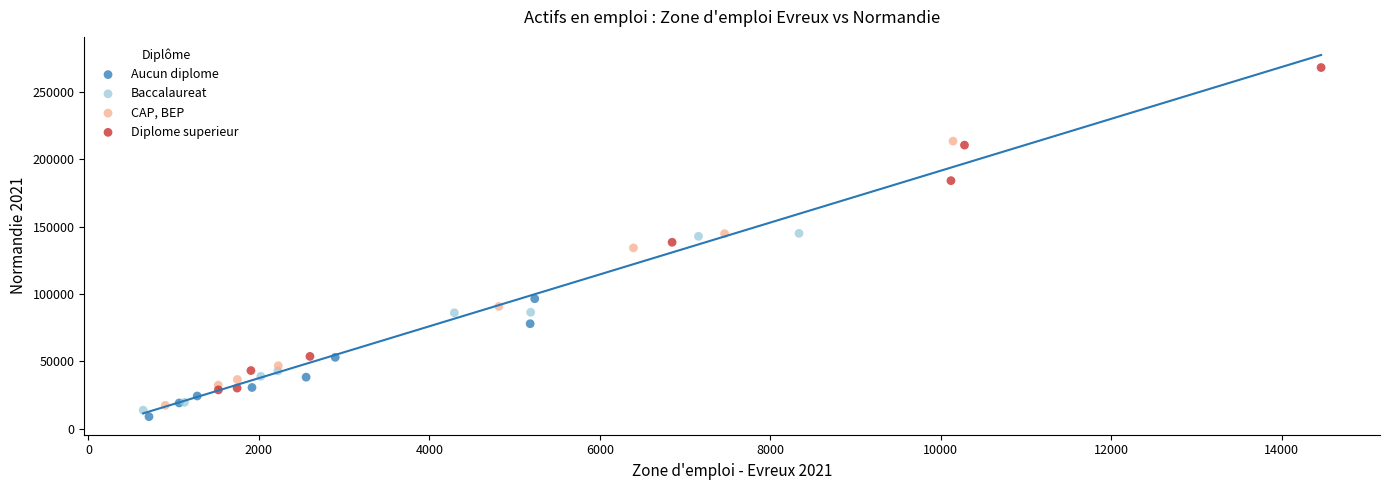

Which series has the widest spread of Y values?

Diplome superieur